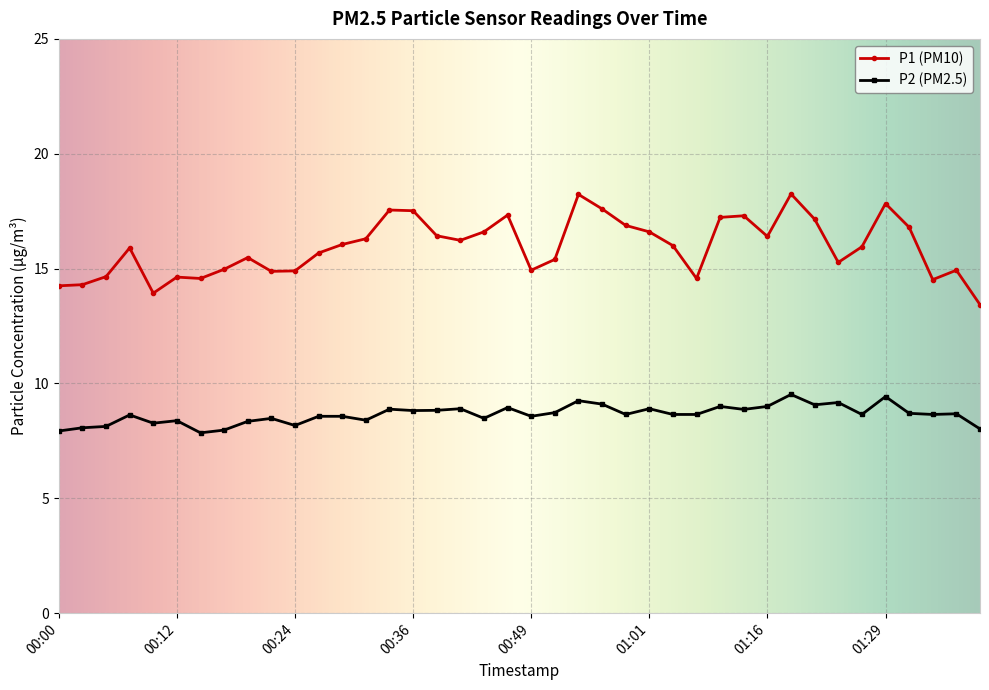

True or false: P2 (PM2.5) has more than 2 interior local peaks.

True